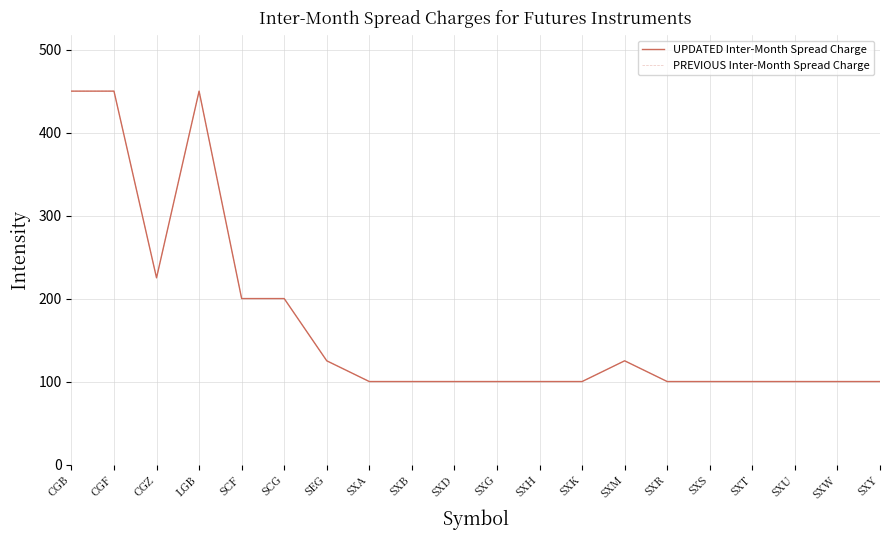

What is the approximate value of PREVIOUS Inter-Month Spread Charge at SXB?

100